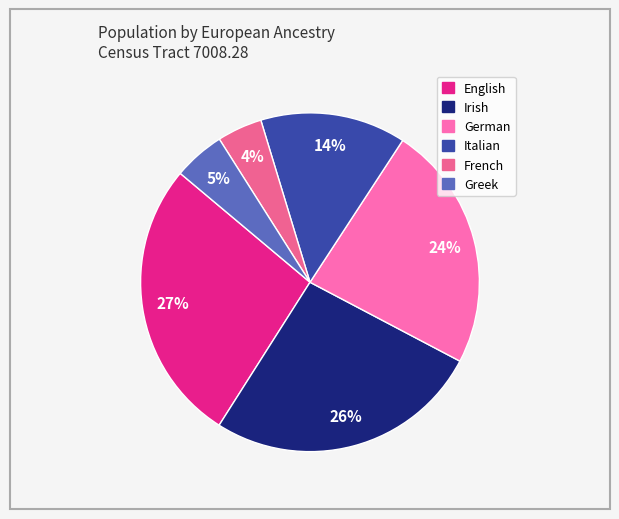

Which has a higher value, French or Greek?

Greek